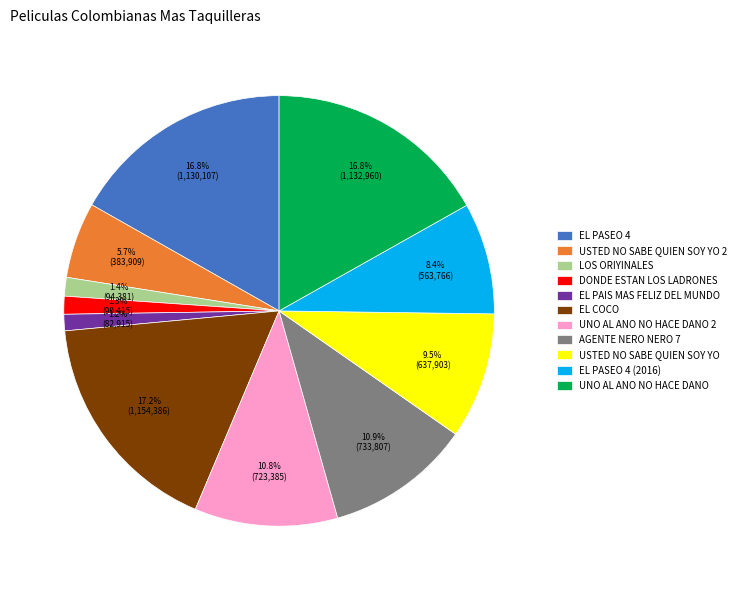

What percentage do USTED NO SABE QUIEN SOY YO 2 and UNO AL ANO NO HACE DANO 2 together represent?

16.5%